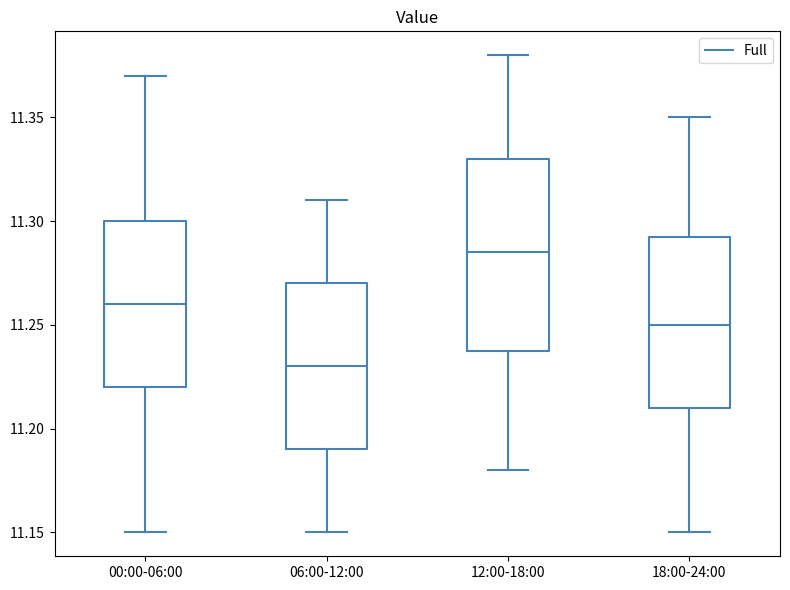

Where does the median line of the box for 06:00-12:00 sit on the y-axis? The values are not printed on the chart, so give them approximately, as read against the axis.

11.230